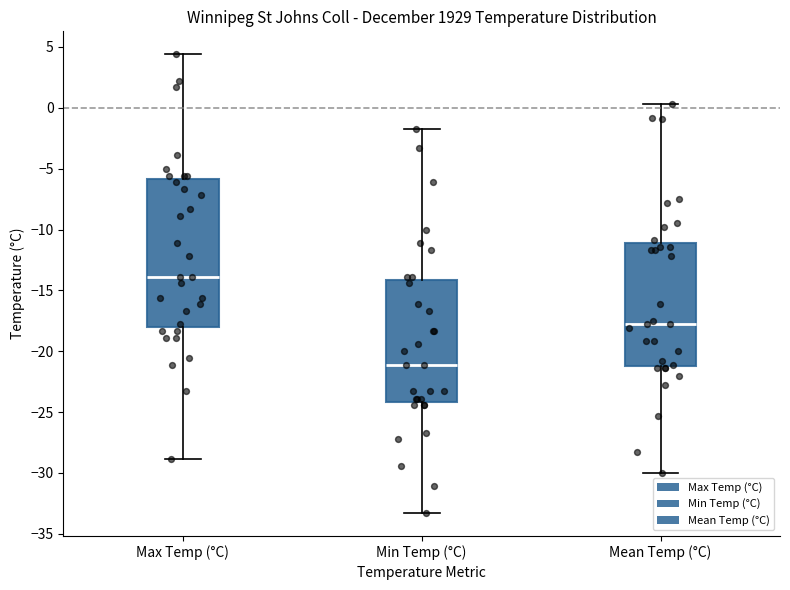

Reading left to right, transcribe this box plot: for each box, give where its median line is, the range the box spans, and where its two whiskers end, as read against the y-axis. The values are not printed on the chart, so give them approximately, as read against the axis.

Max Temp (°C): median -14.0, box -18.0 to -6.0, whiskers -29.0 to 4.5
Min Temp (°C): median -21.0, box -24.0 to -14.0, whiskers -33.5 to -1.5
Mean Temp (°C): median -18.0, box -21.0 to -11.0, whiskers -30.0 to 0.5